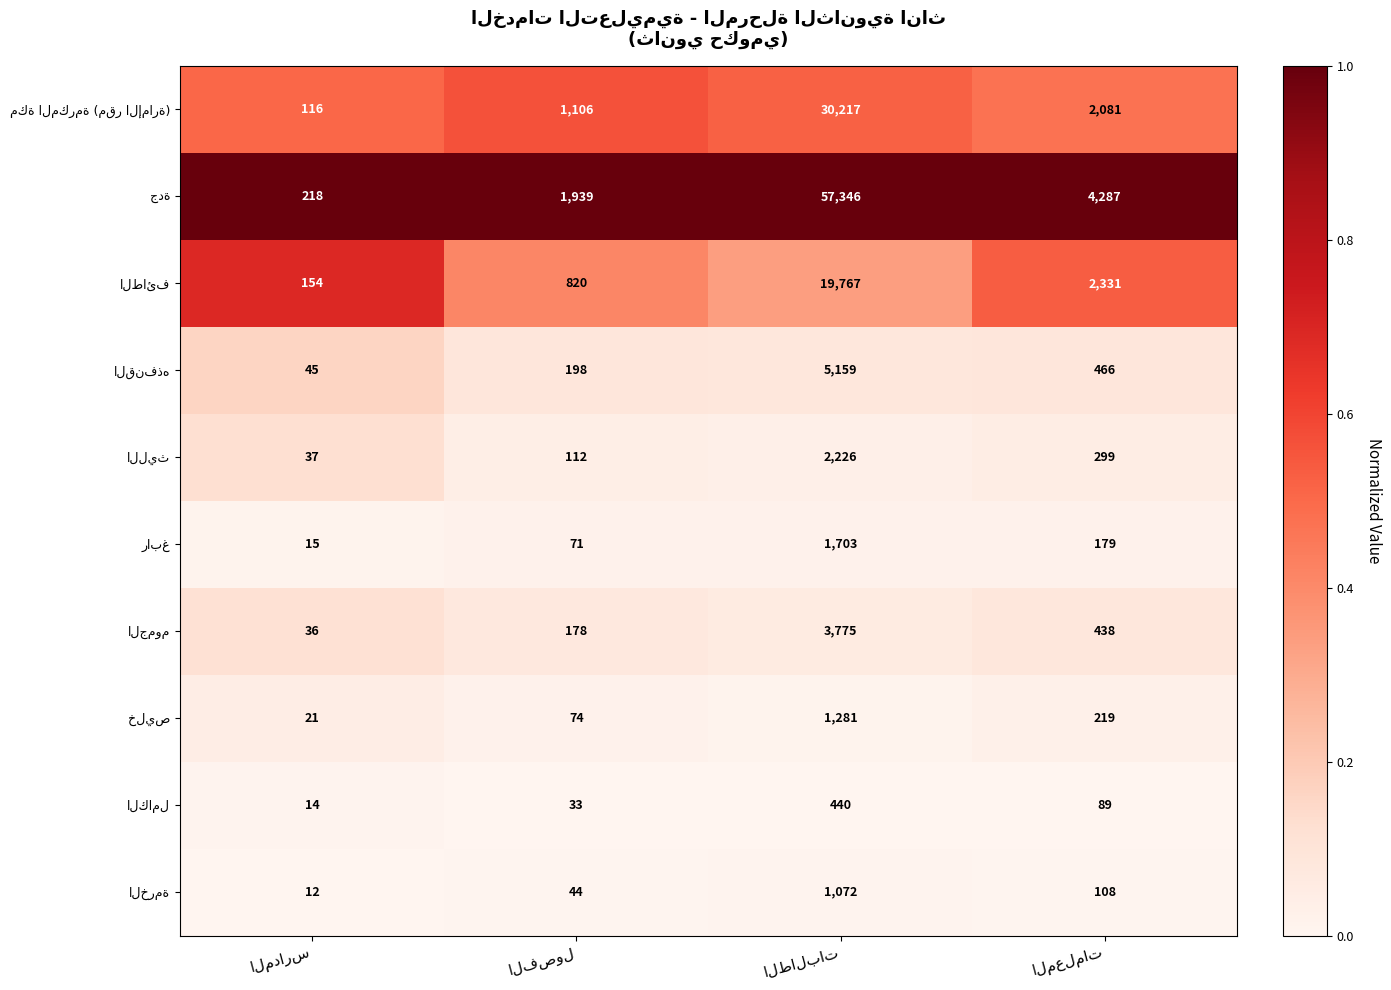

What is the smallest value displayed?

12